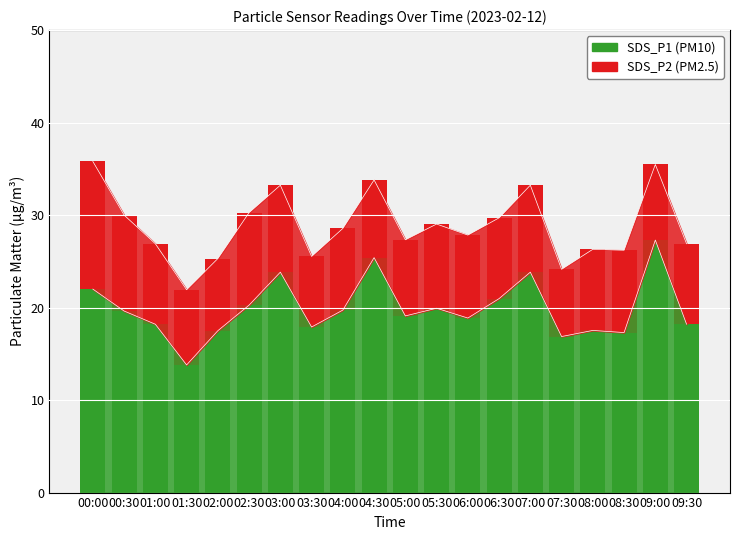

How many bars are there in total?

40